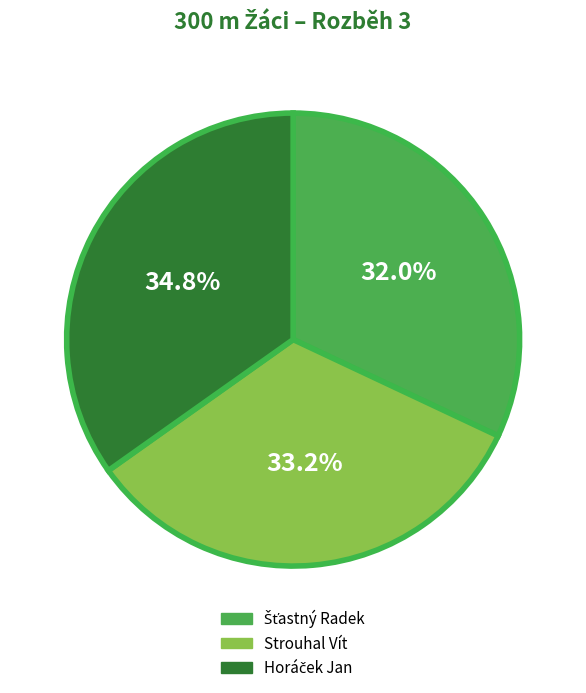

Does any single category account for the majority?

No